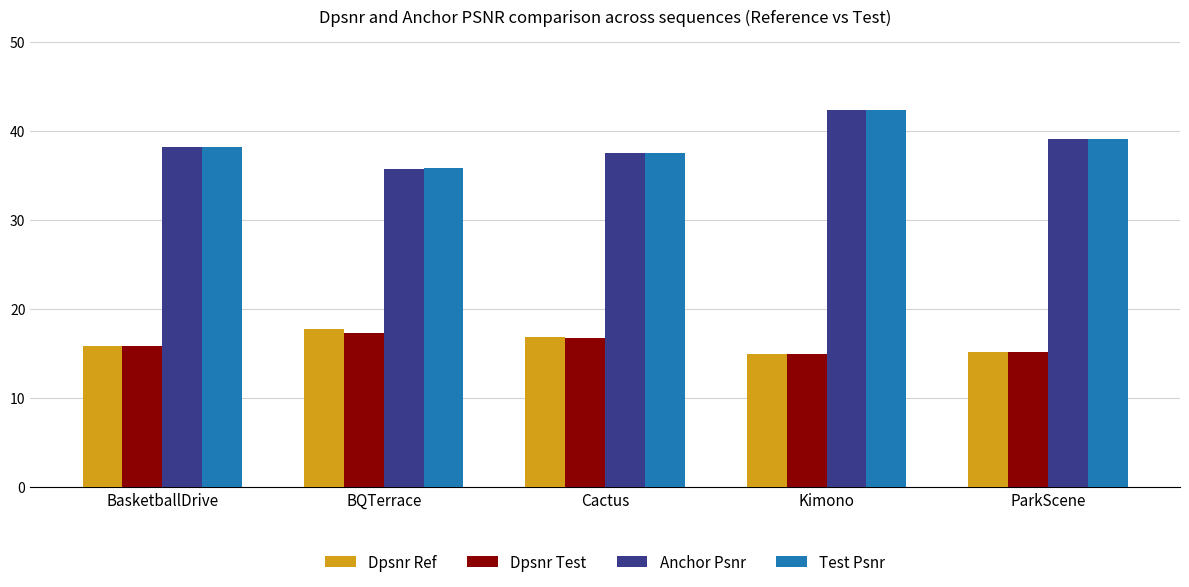

What is the spread (max minus min) of values at BasketballDrive?

22.4